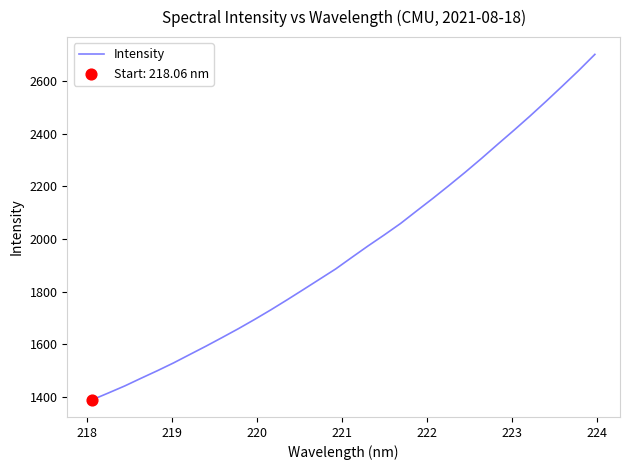

What is the maximum value shown in the chart?

2702.7